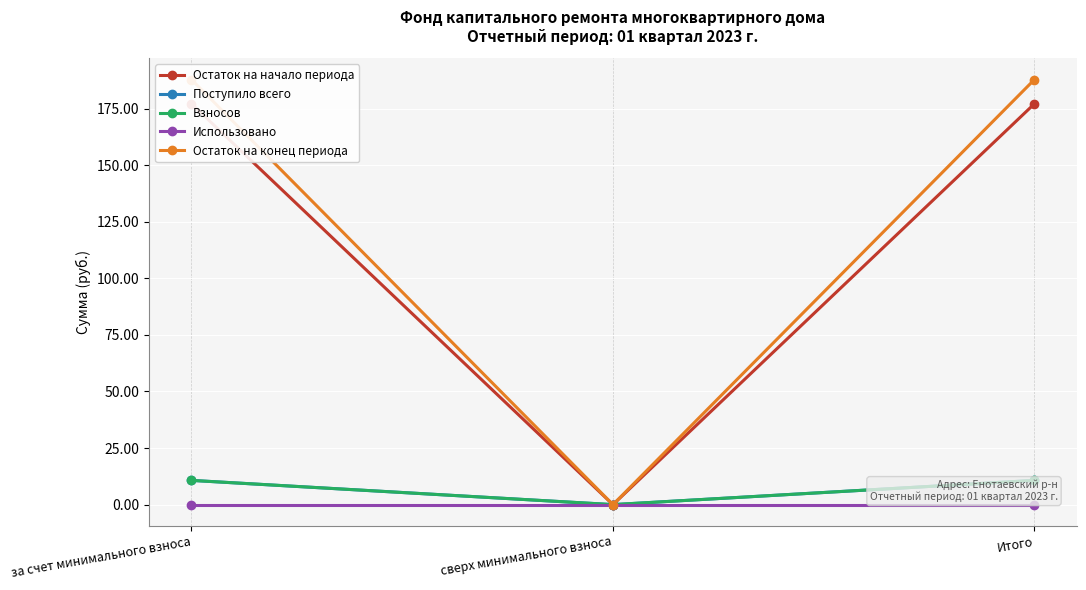

Reading left to right, extract all data points from this chart.

Остаток на начало периода: за счет минимального взноса=177.2	сверх минимального взноса=0.0	Итого=177.2
Поступило всего: за счет минимального взноса=10.7	сверх минимального взноса=0.0	Итого=10.7
Взносов: за счет минимального взноса=10.7	сверх минимального взноса=0.0	Итого=10.7
Использовано: за счет минимального взноса=0.0	сверх минимального взноса=0.0	Итого=0.0
Остаток на конец периода: за счет минимального взноса=187.9	сверх минимального взноса=0.0	Итого=187.9